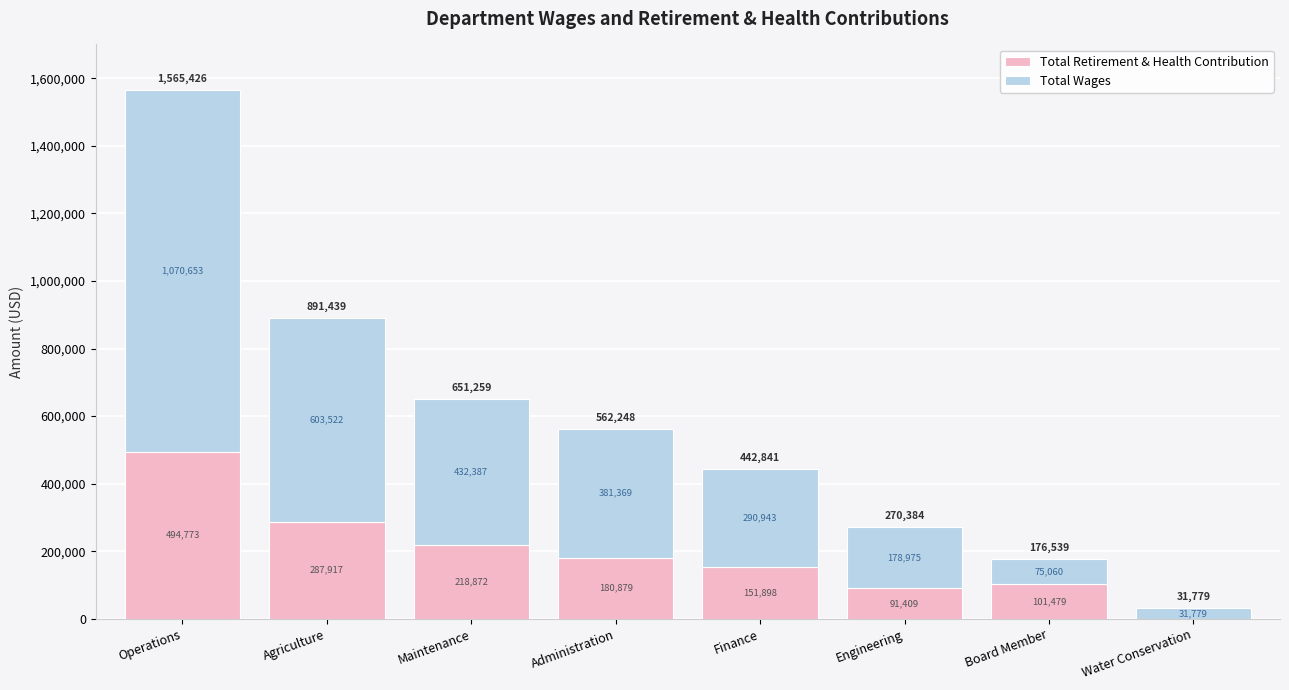

At which category is the sum across all series the highest?

Operations